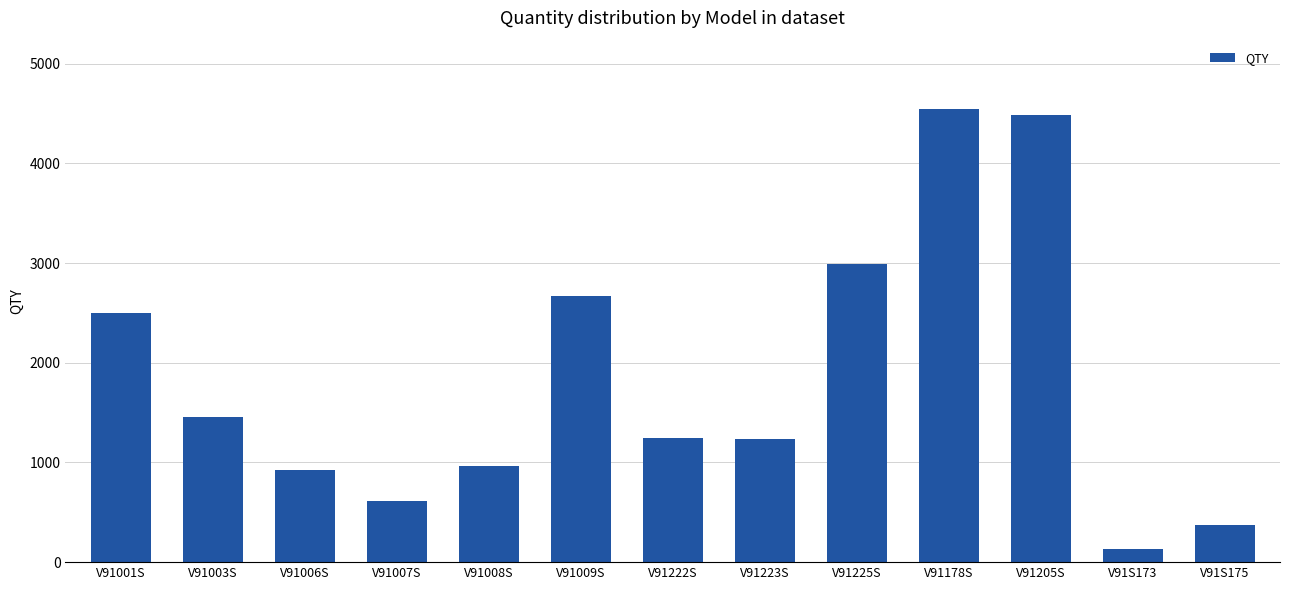

What is the label of the 2nd bar from the right?

V91S173